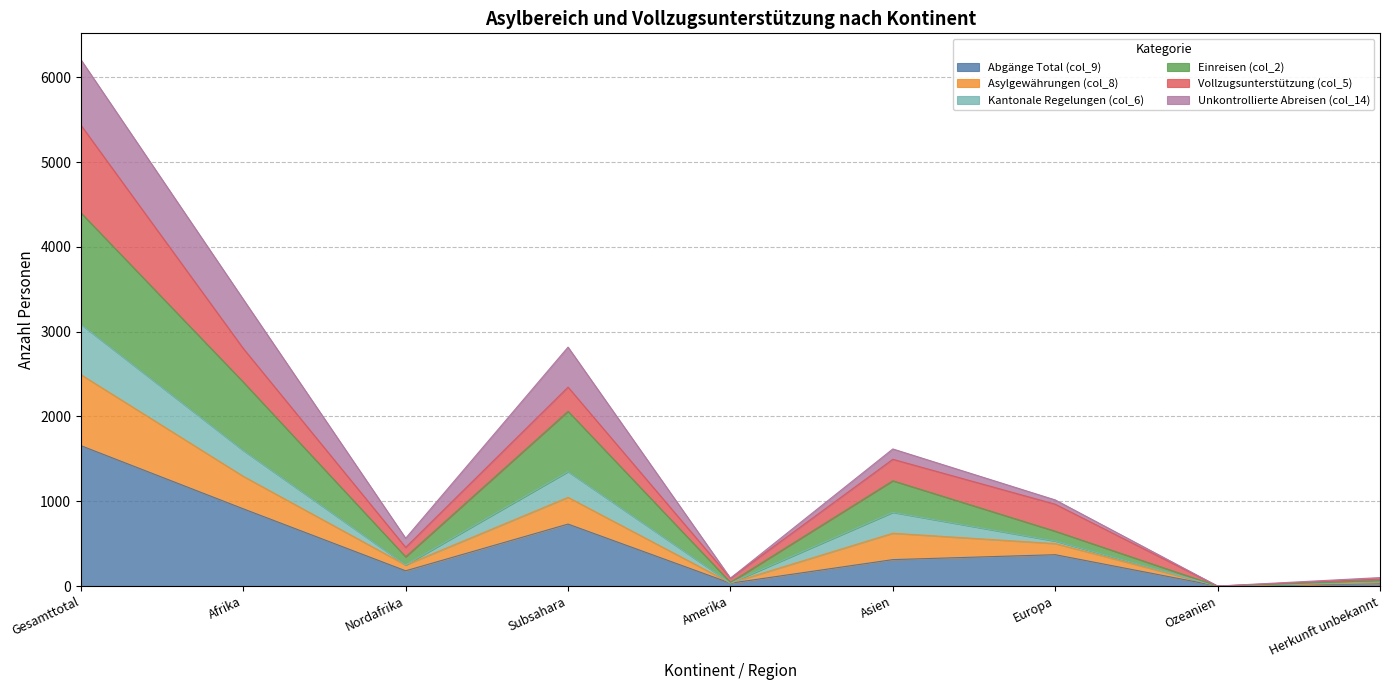

At how many categories does at least one series exceed 5598?

1